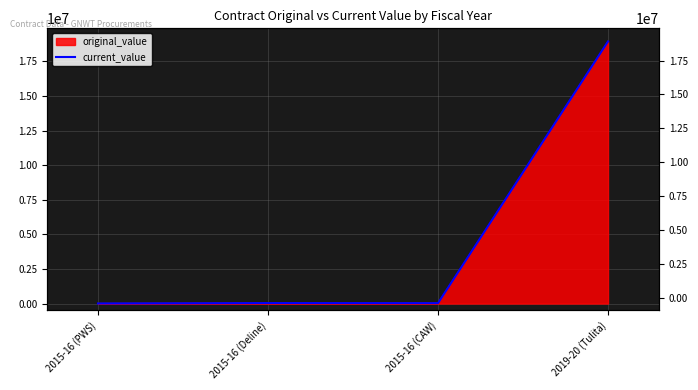

What is the label of the 2nd point from the right?

2015-16 (CAW)